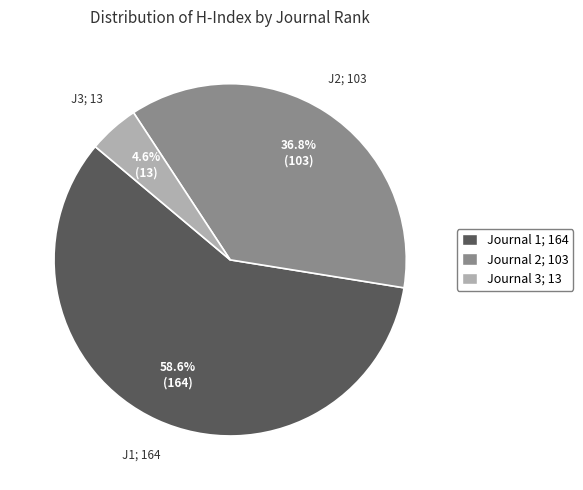

Is there any slice that represents more than half of the pie?

Yes